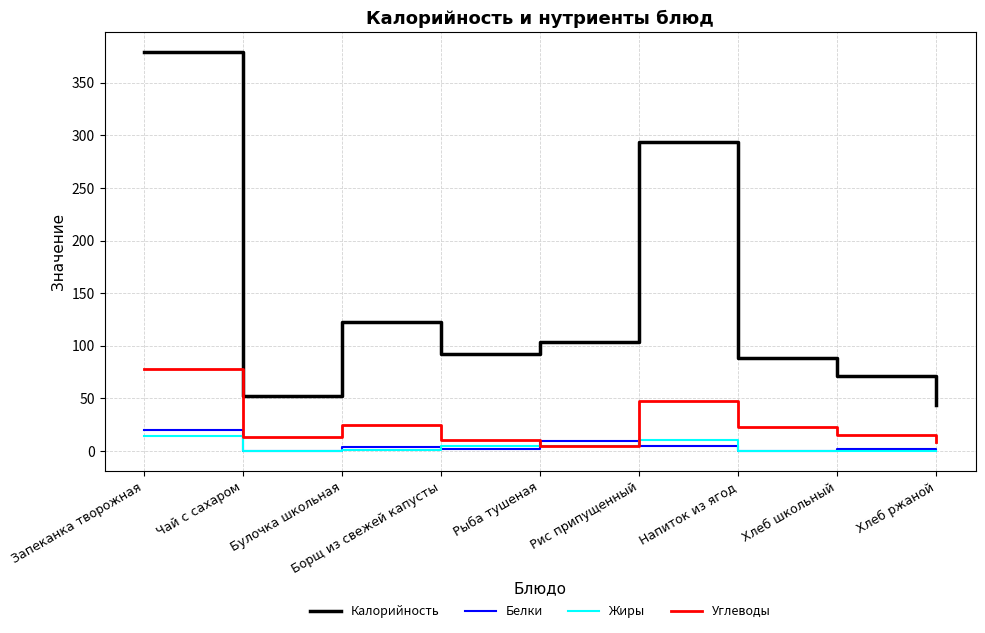

Is the value of Белки at Чай с сахаром greater than the value of Калорийность at Напиток из ягод?

No